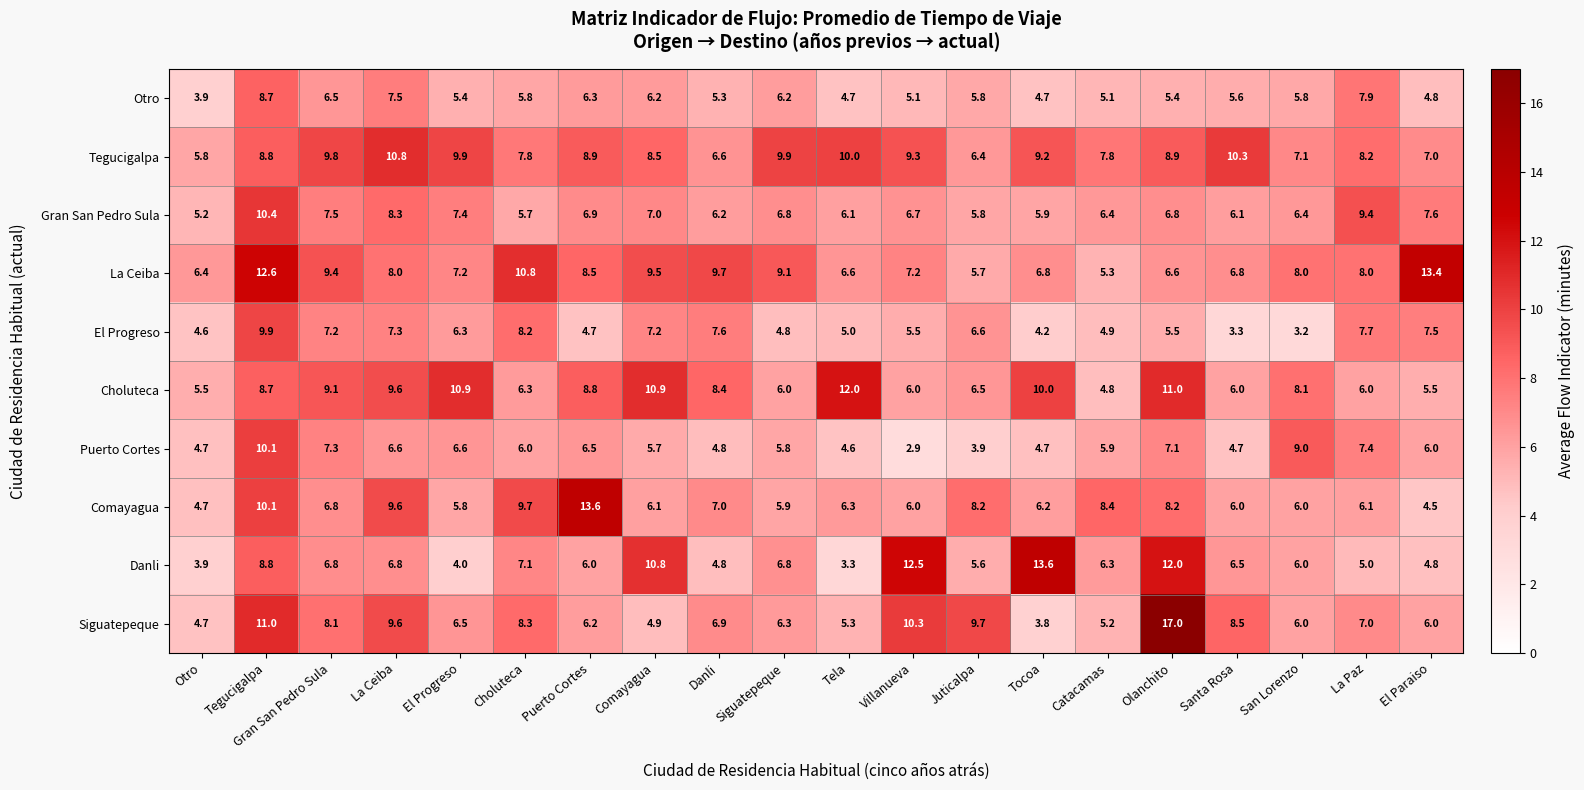

Between Comayagua and Siguatepeque, which series saw the biggest shift?

Choluteca